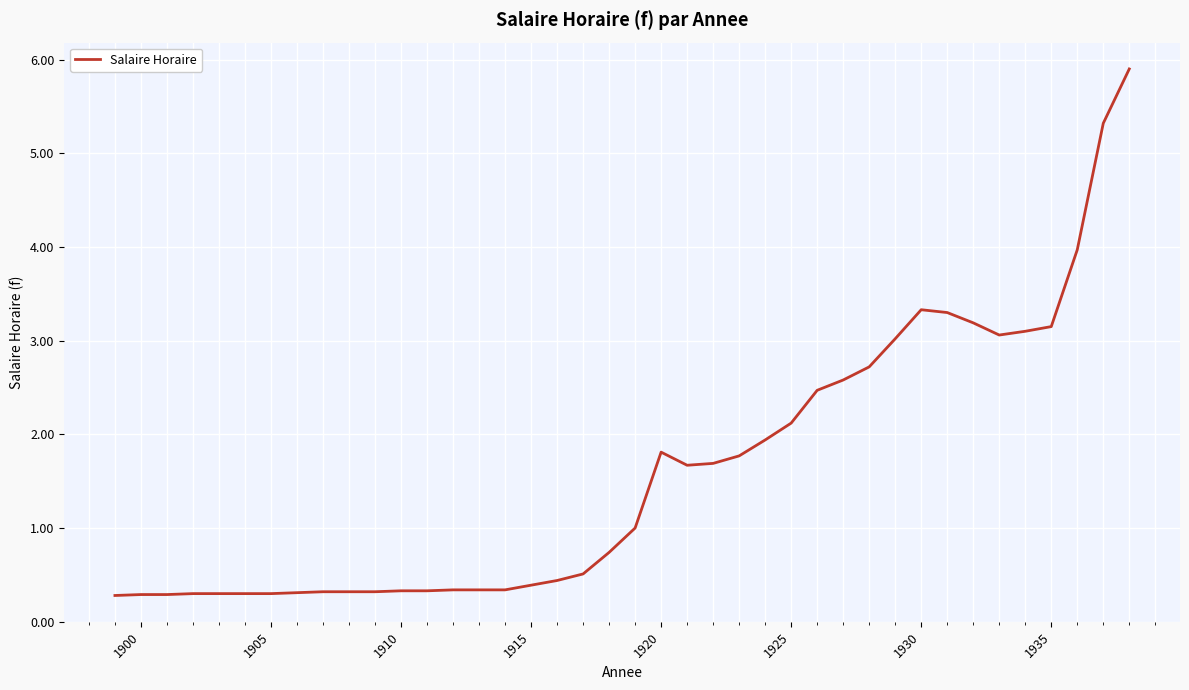

What is the greatest value displayed?

5.9